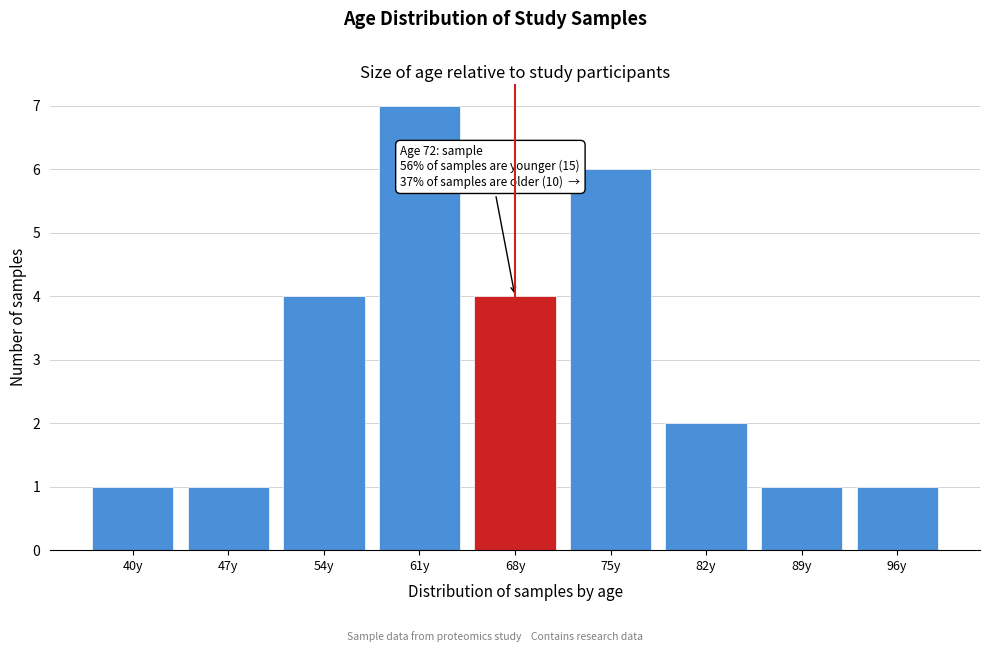

Reading left to right, transcribe all the data shown in this chart.

40y=1	47y=1	54y=4	61y=7	68y=4	75y=6	82y=2	89y=1	96y=1